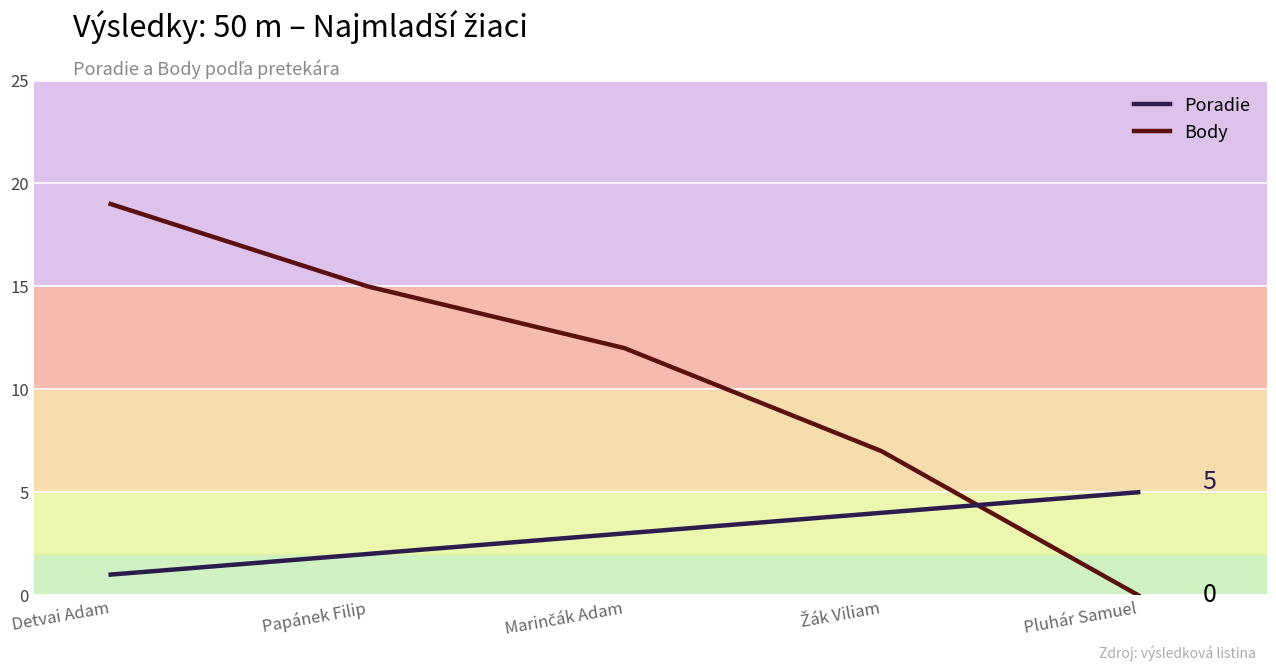

Which series has the largest total across all categories?

Body